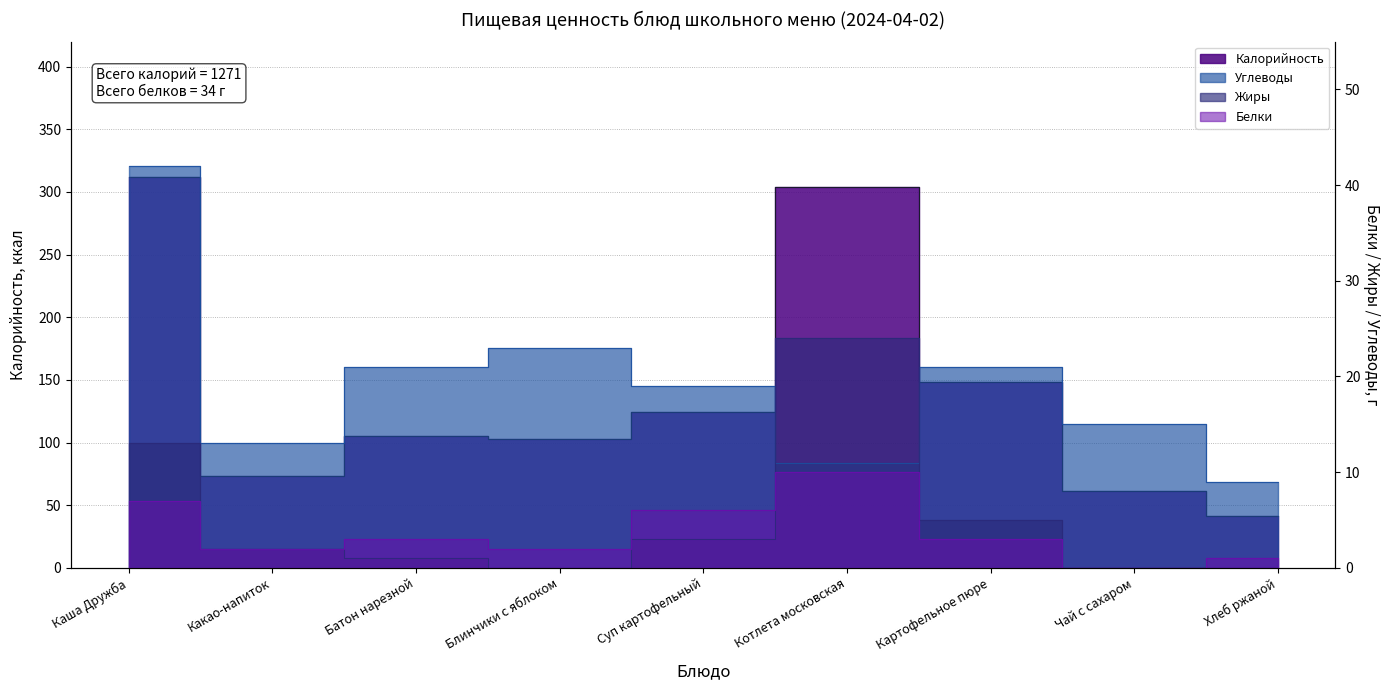

What is the value of the Углеводы point at the 8th from the left?

15